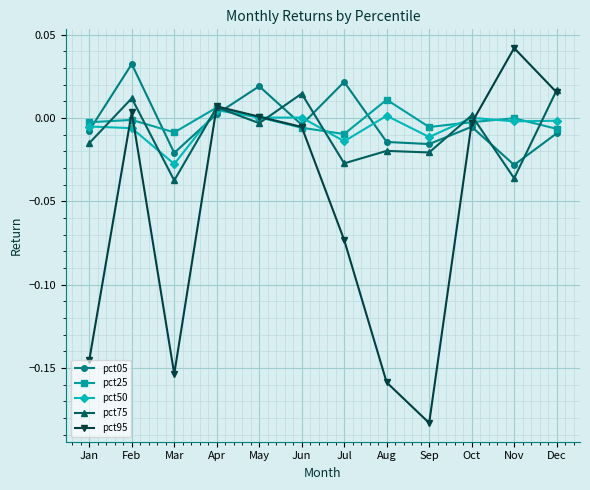

How many data points does each series have?

12